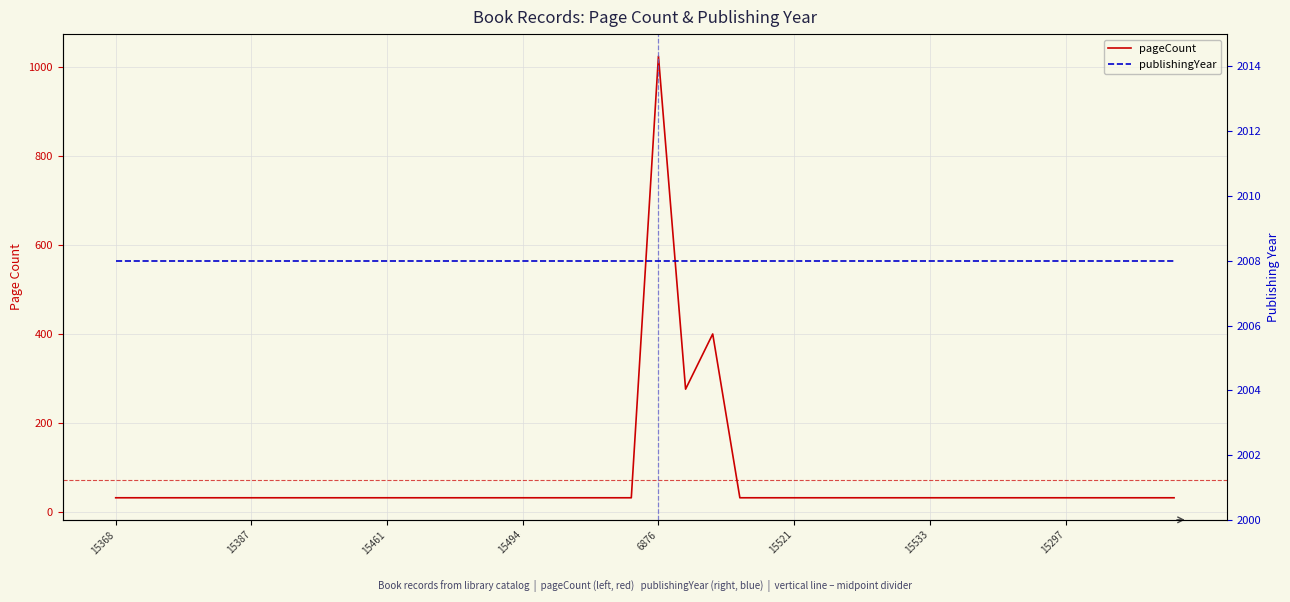

List the series in order of their peak value, highest first.

publishingYear, pageCount